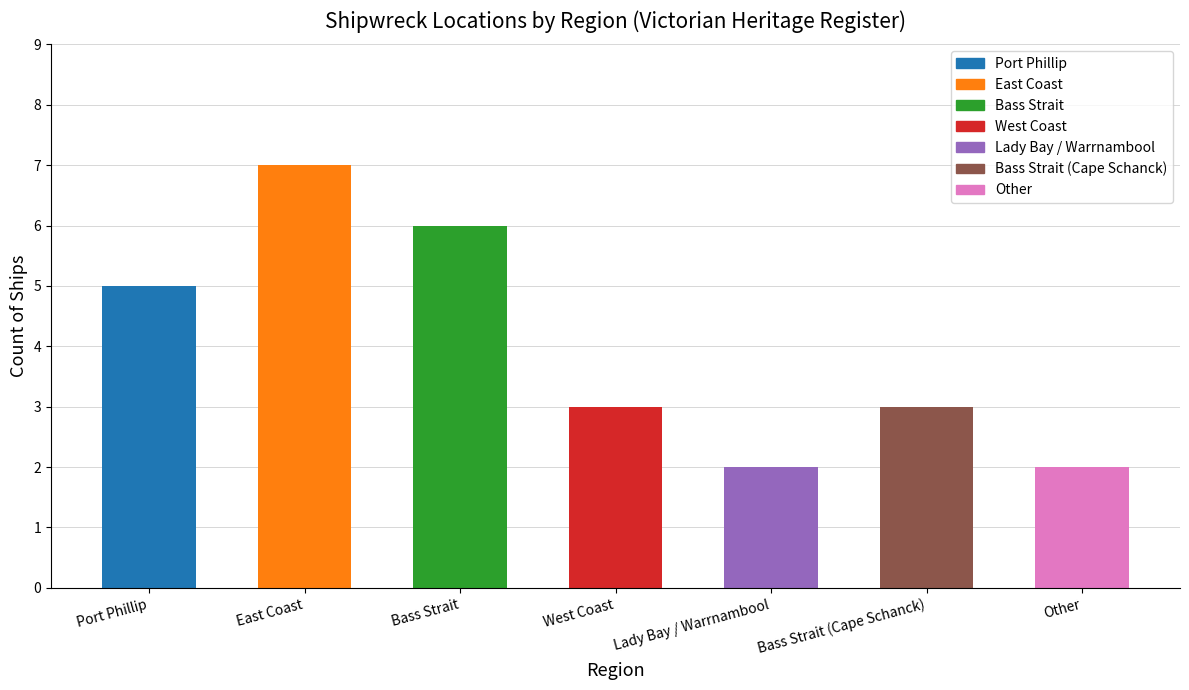

Read the value at Lady Bay / Warrnambool.

2